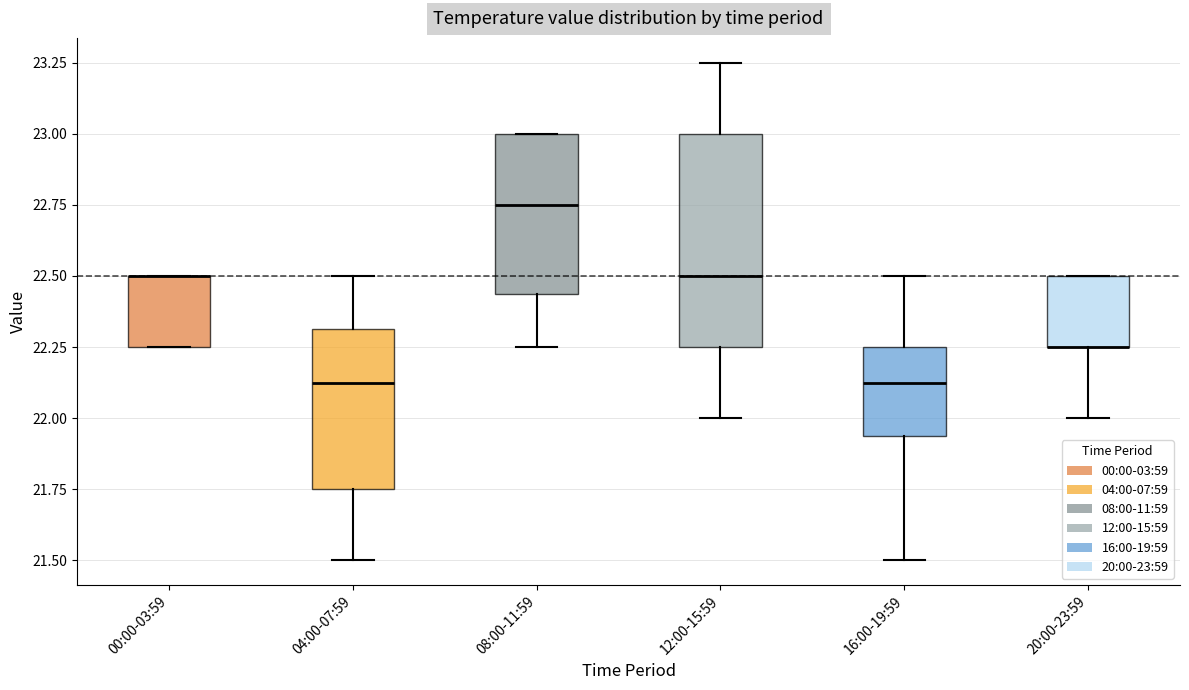

Which box is the tallest, from its lower edge to its upper edge?

12:00-15:59